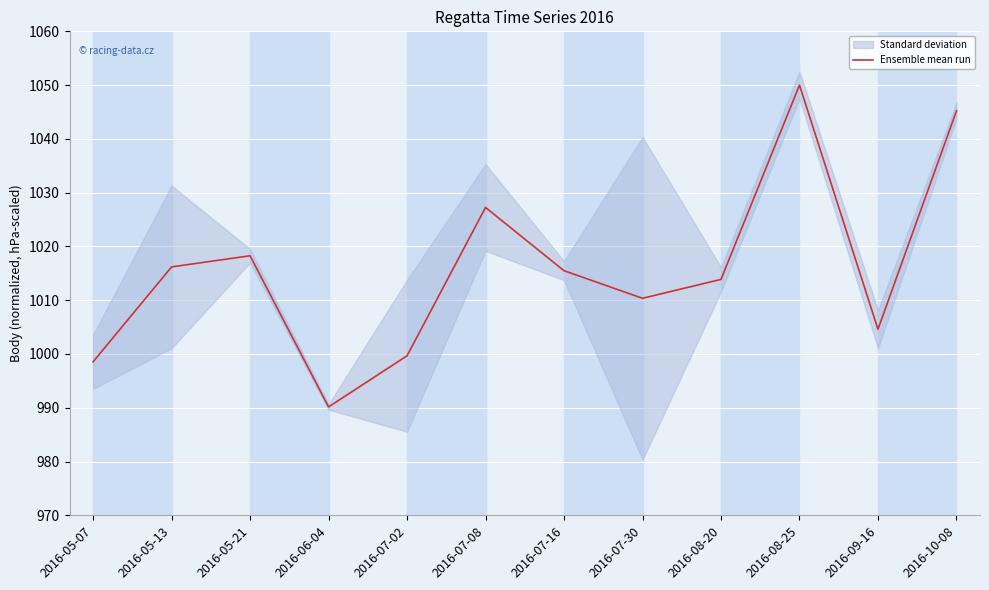

What is the sum of all values?

12189.6